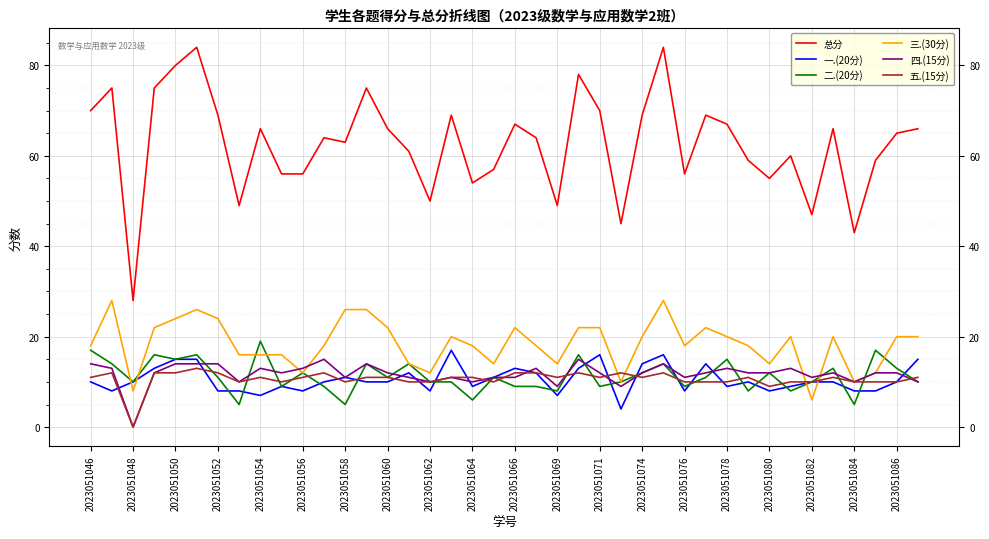

Which series has the largest range (max minus min)?

总分